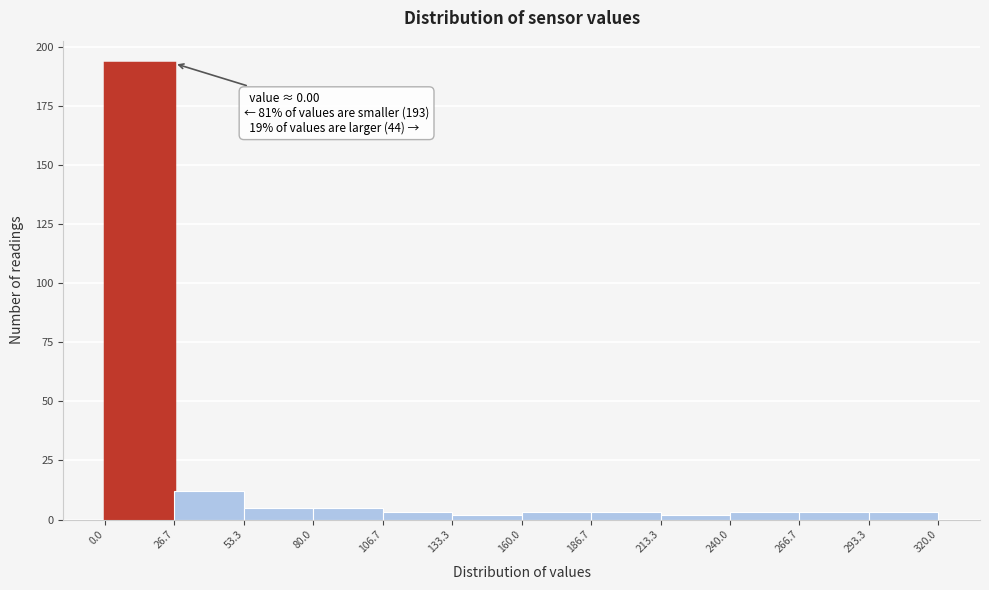

Which range on the x-axis has the tallest bar?

0.0 to 26.7